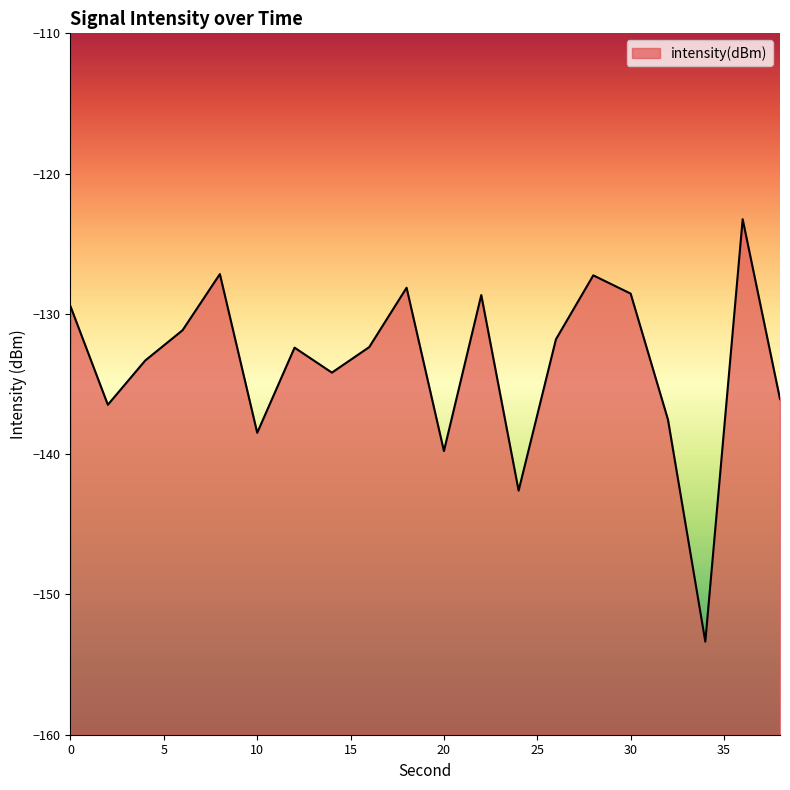

What is the approximate value at 14?

-134.2